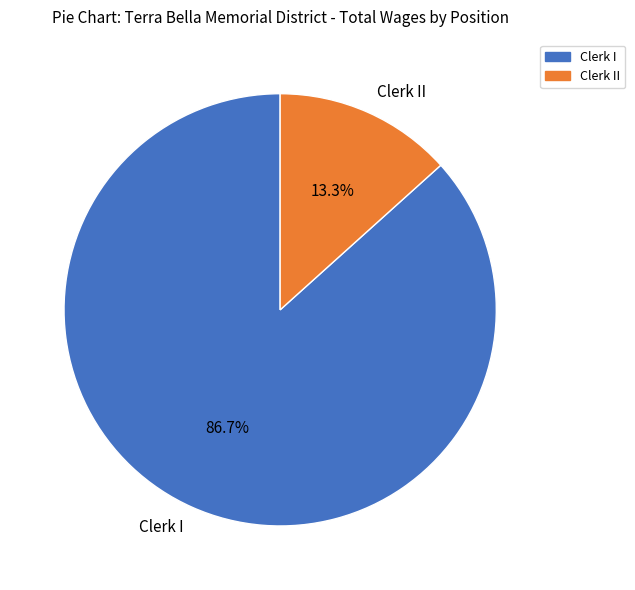

Count the number of slices in the pie.

2